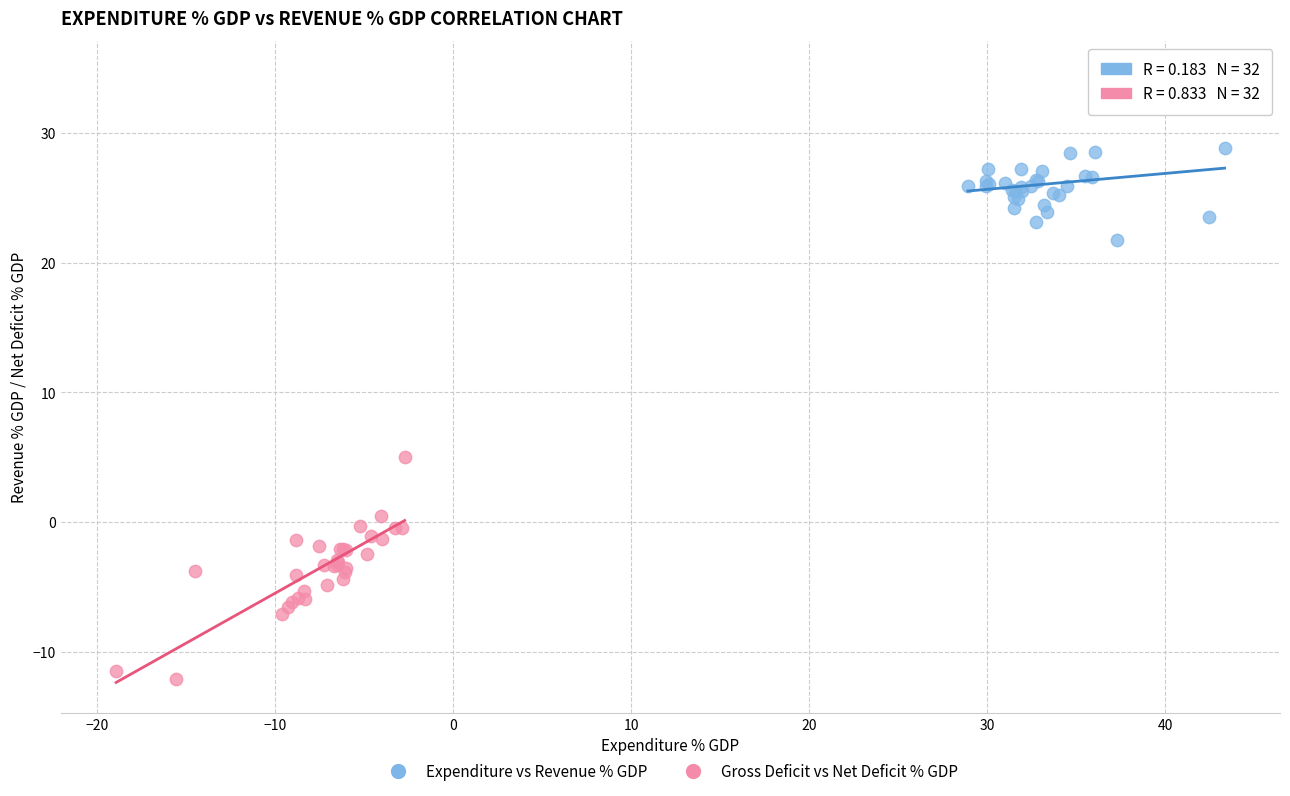

Which series contains the highest Y value?

Expenditure vs Revenue % GDP